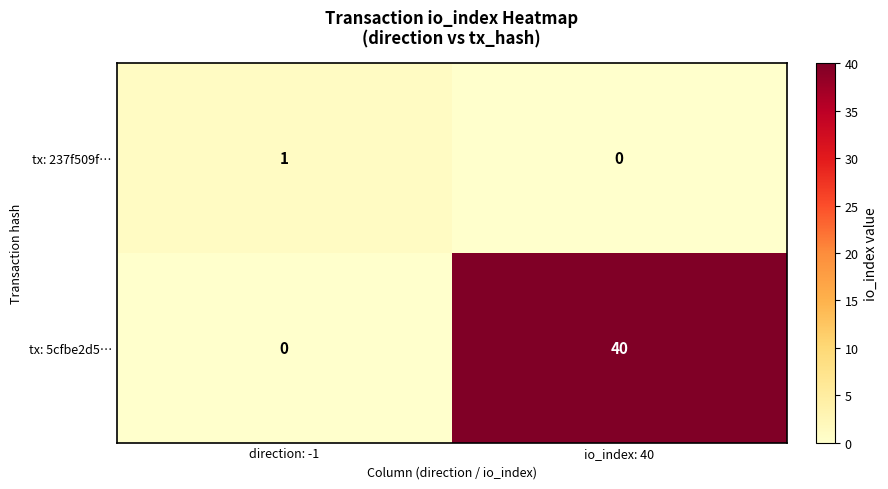

At which category is the sum across all series the highest?

io_index: 40